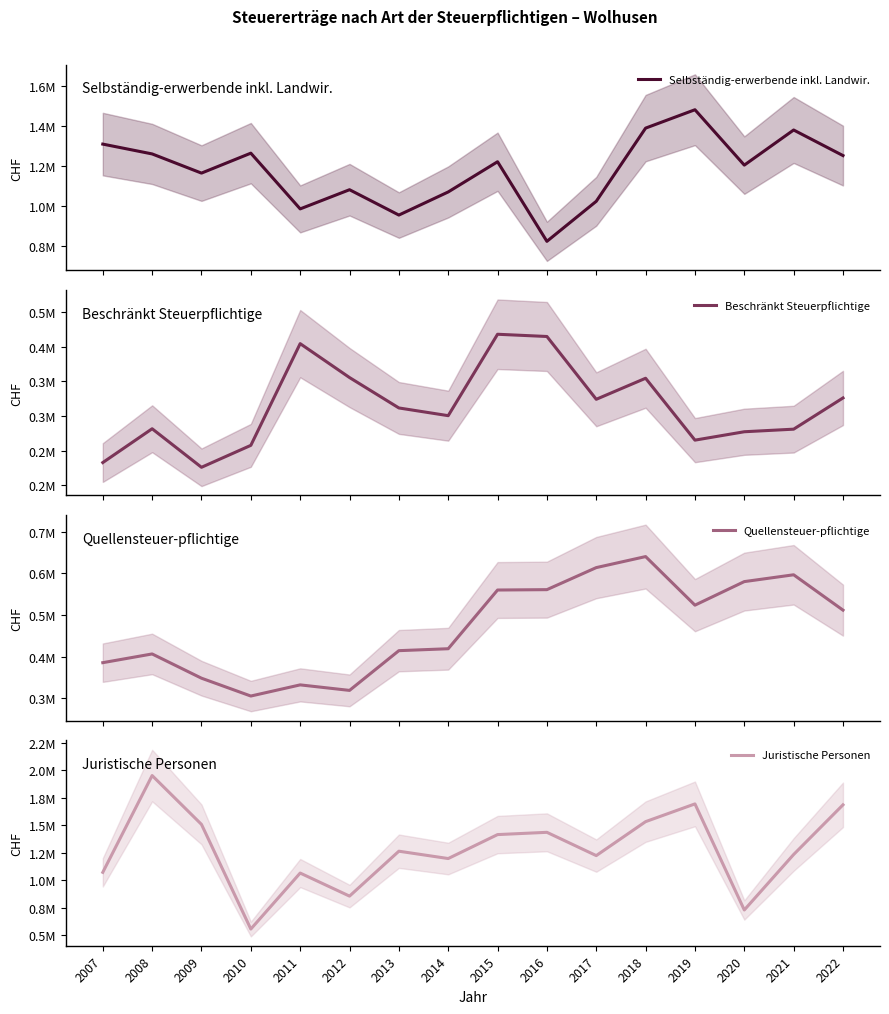

At which label is Quellensteuer-pflichtige closest to 472702?

2022